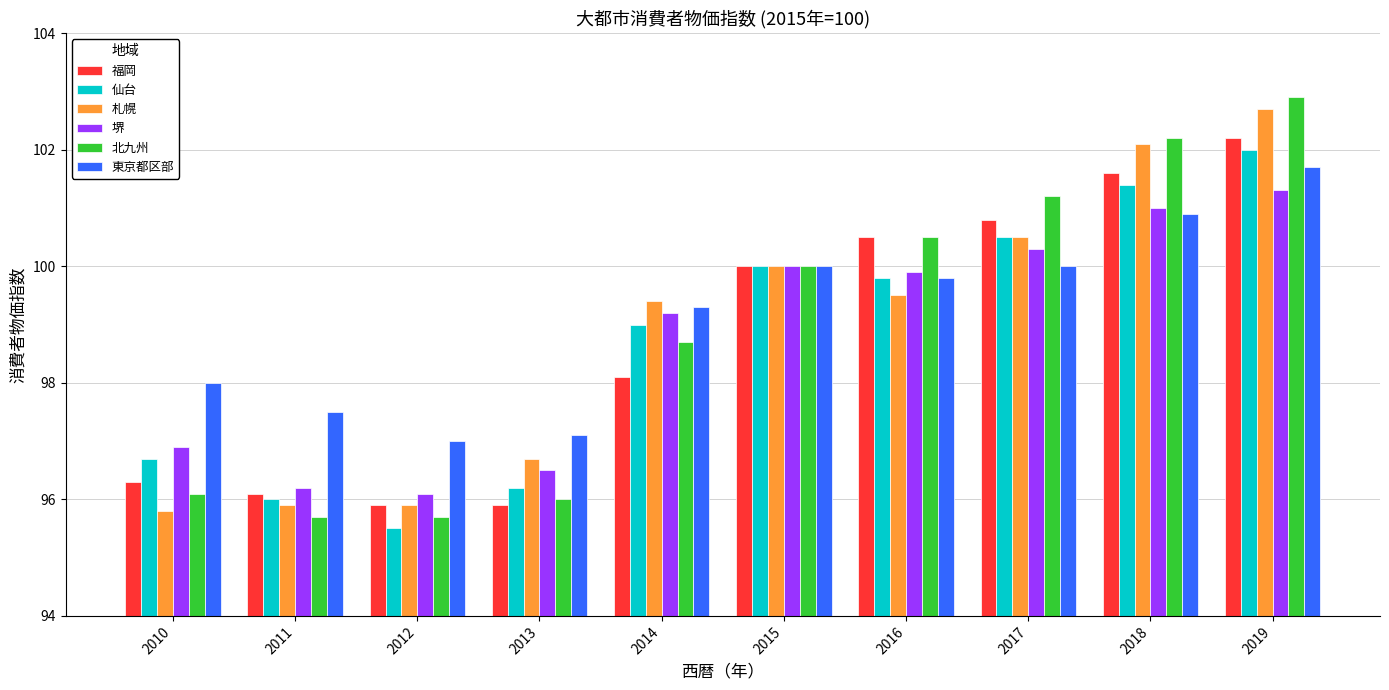

At how many categories does at least one series exceed 102?

2